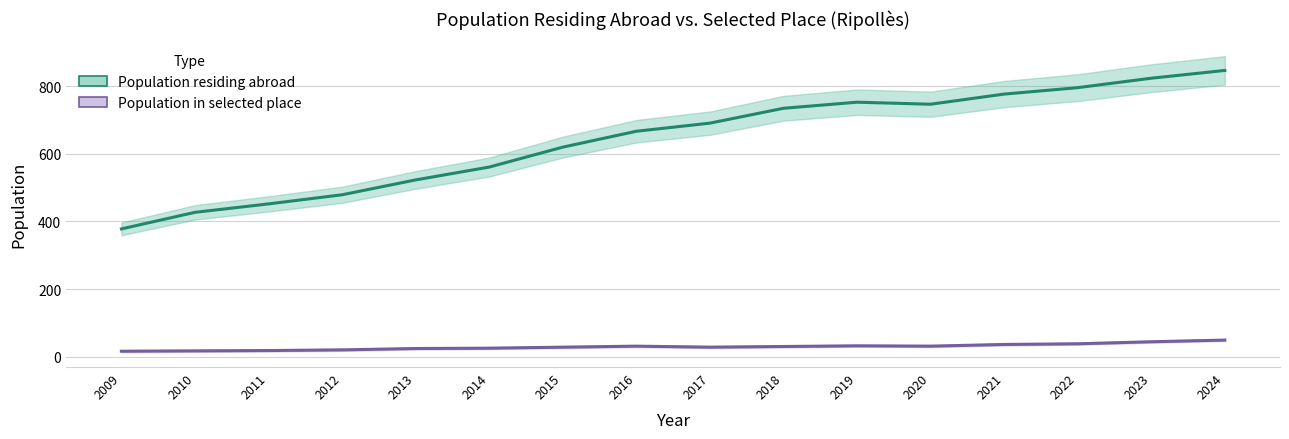

What is the minimum value shown in the chart?

16